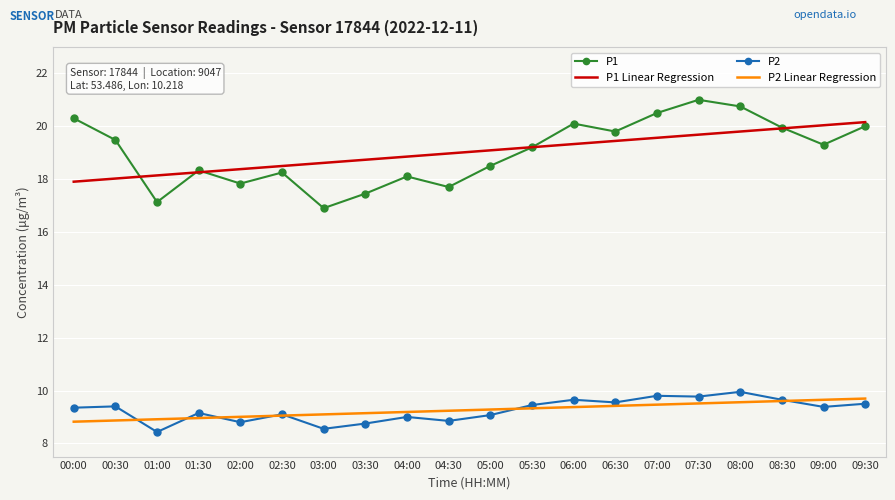

What position from the right is 03:30?

13